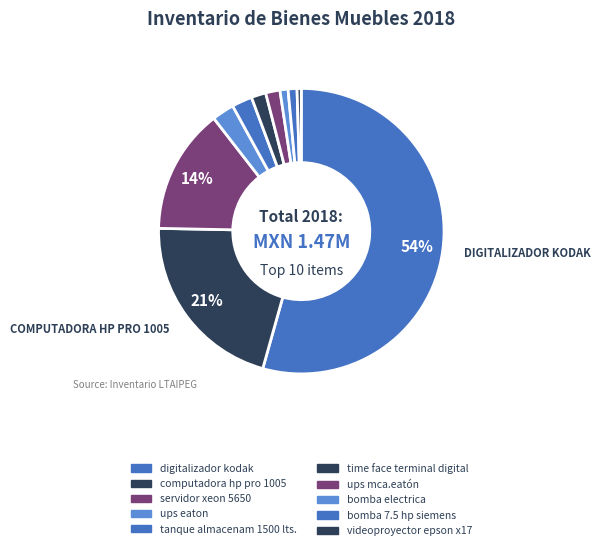

Approximately how many times larger is the value at computadora hp pro 1005 compared to digitalizador kodak?

0.4